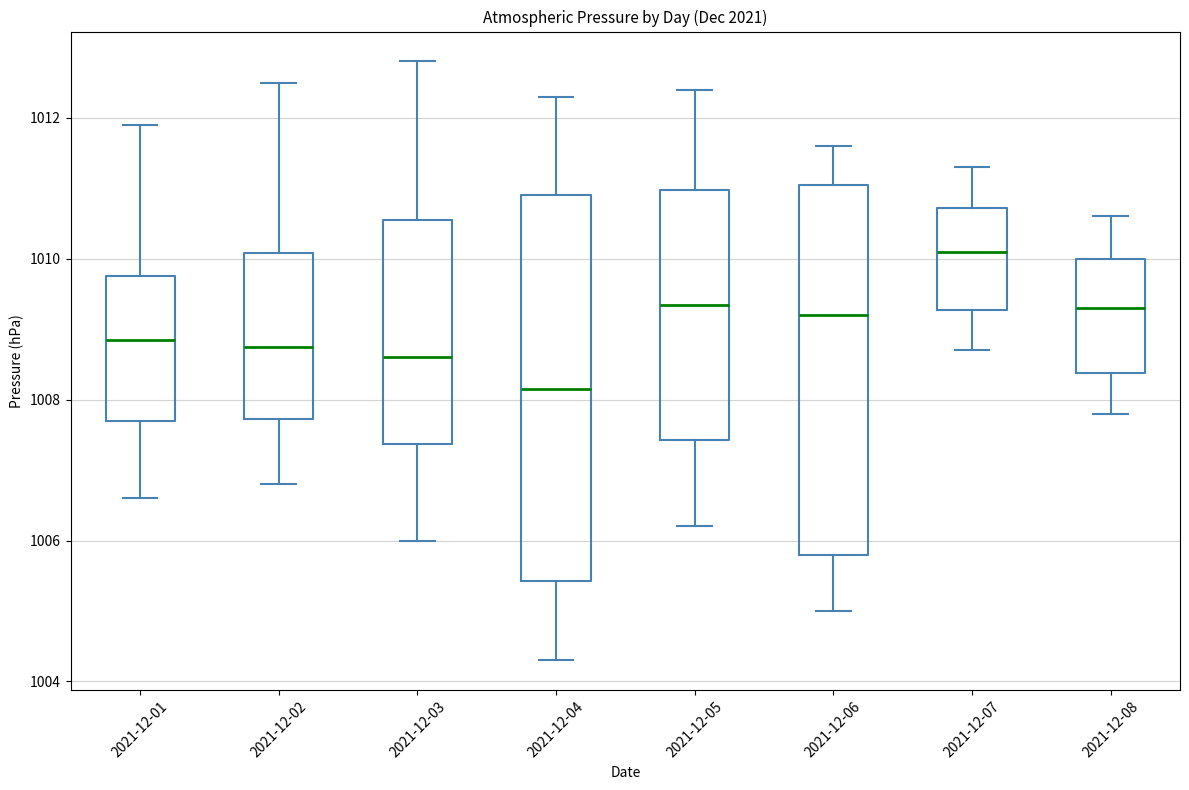

Which box is the tallest, from its lower edge to its upper edge?

2021-12-04